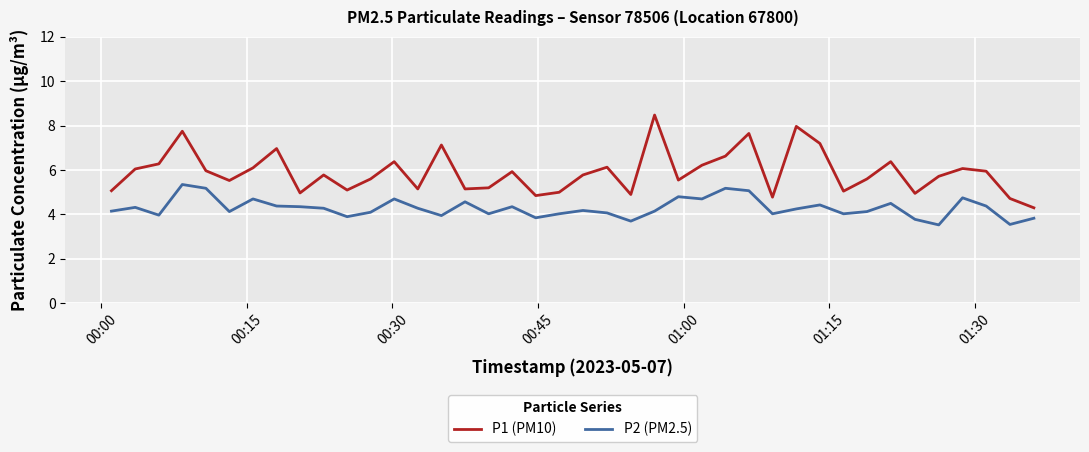

Which series has the largest total across all categories?

P1 (PM10)